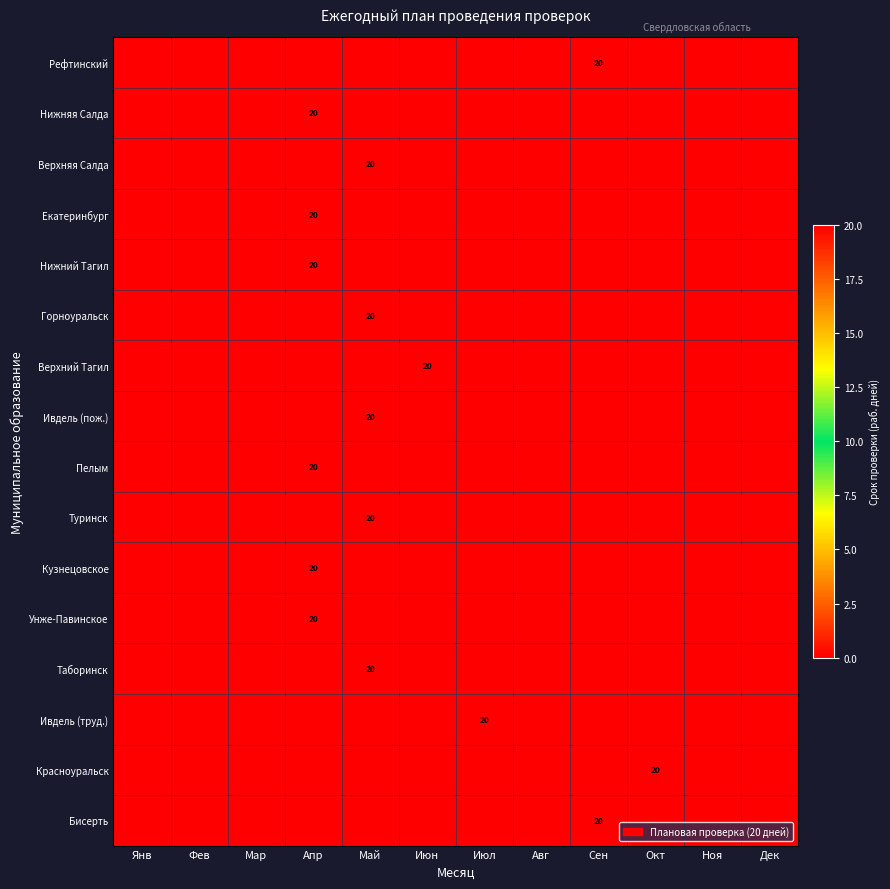

Rank the categories by Ивдель (пож.) value from highest to lowest.

Май, Янв, Фев, Мар, Апр, Июн, Июл, Авг, Сен, Окт, Ноя, Дек